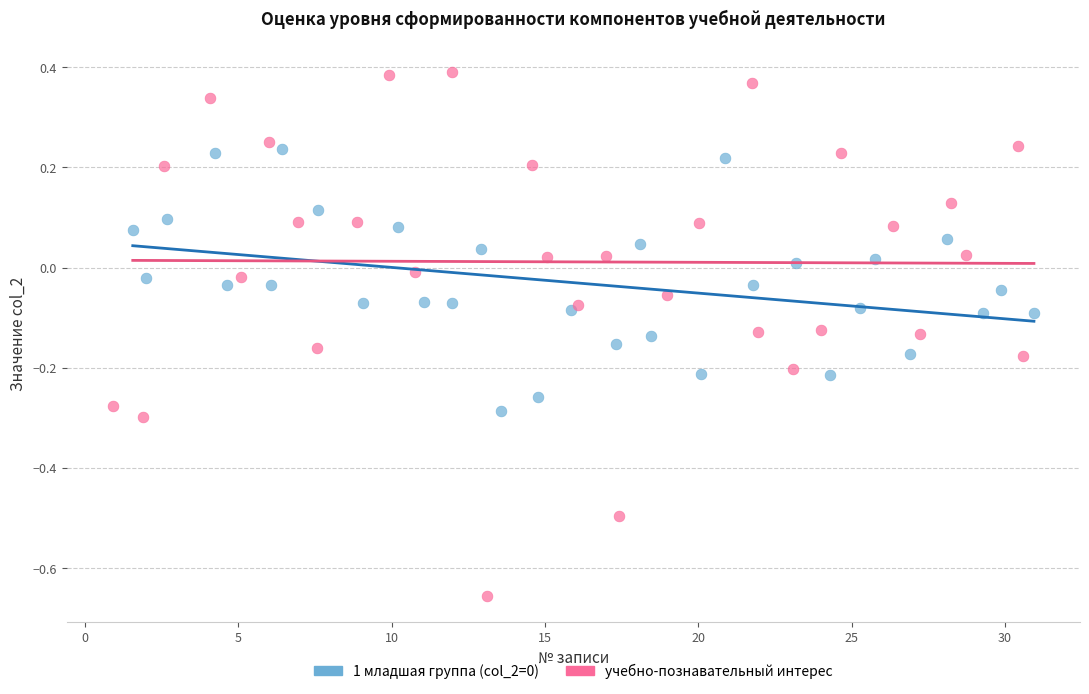

Which series has the largest Y range (max minus min)?

учебно-познавательный интерес